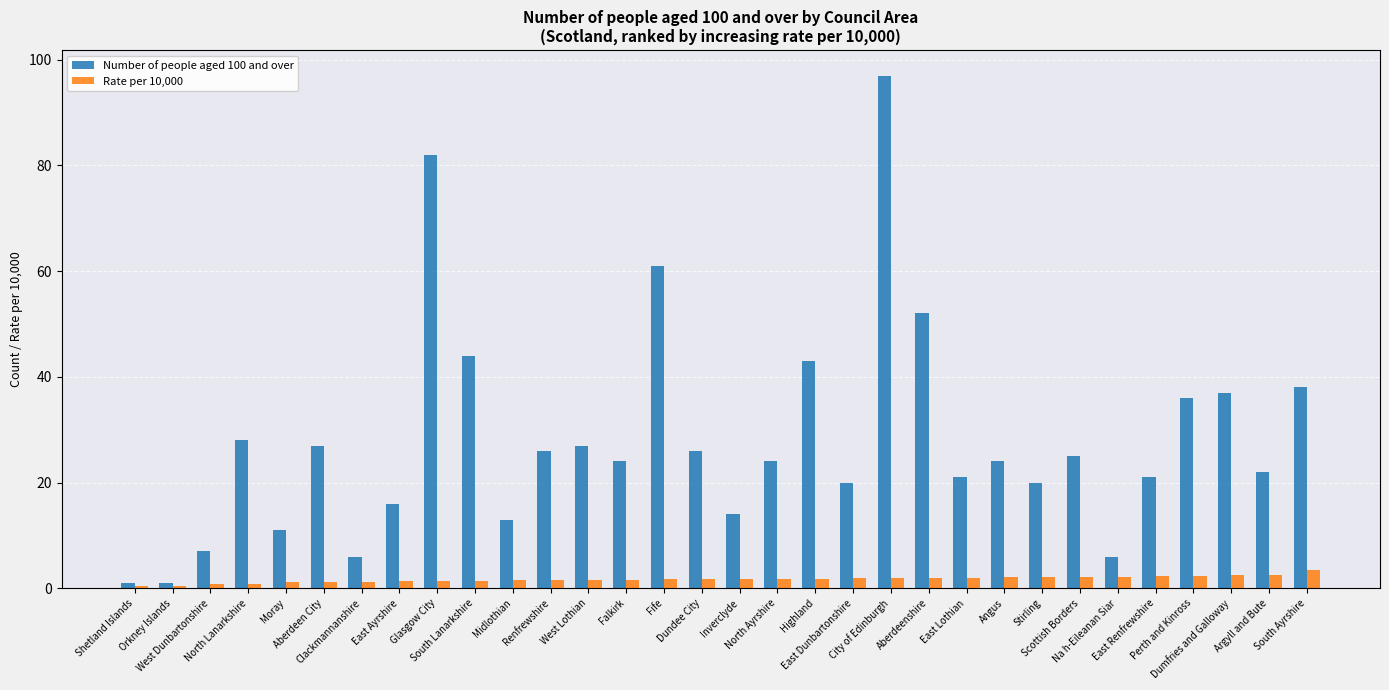

What is the maximum value shown in the chart?

97.0